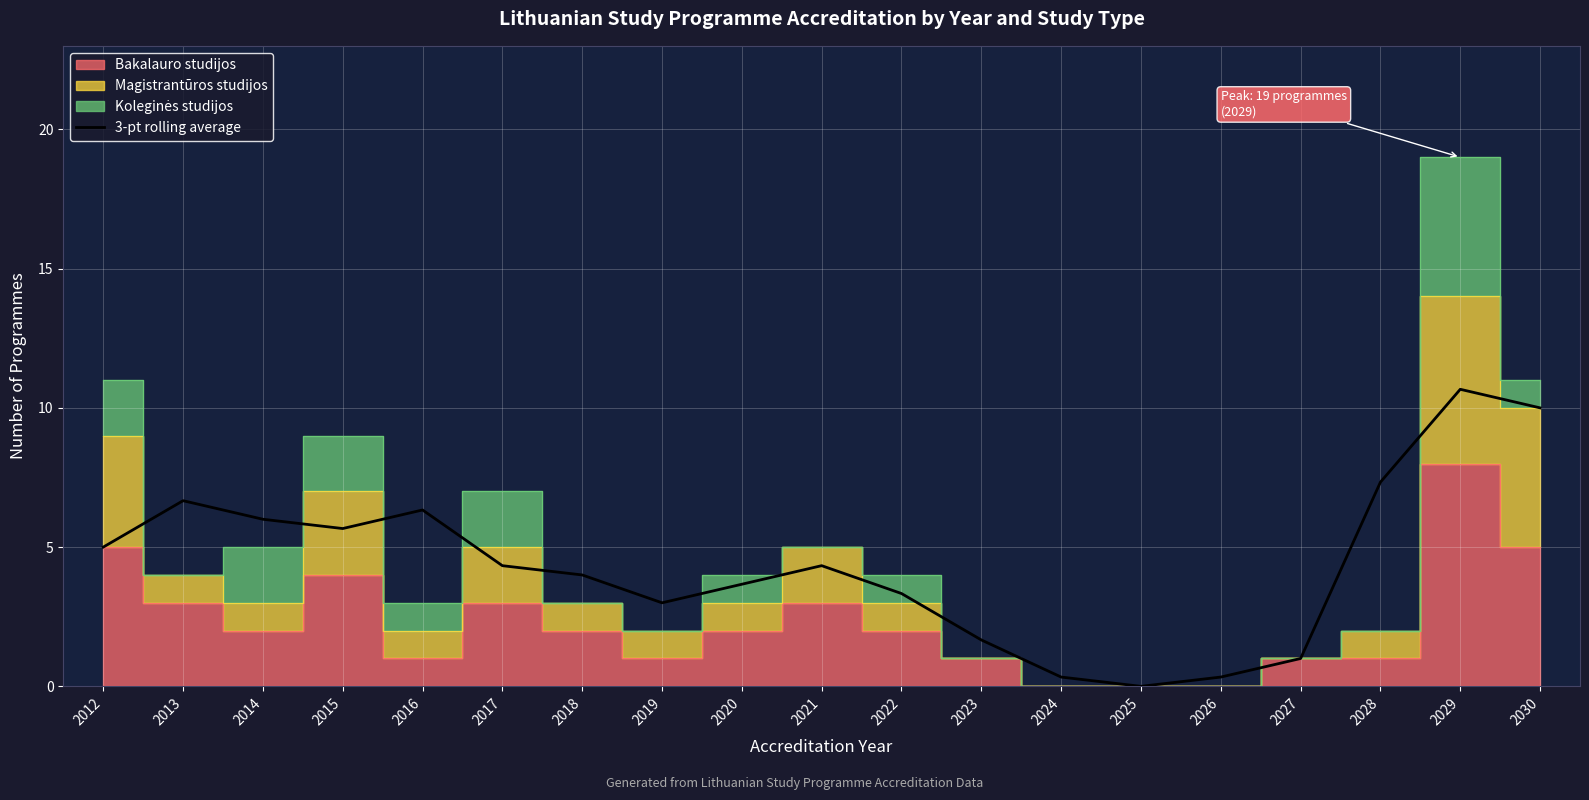

The chart shows a value of 6.0 at 2014. True or false?

True